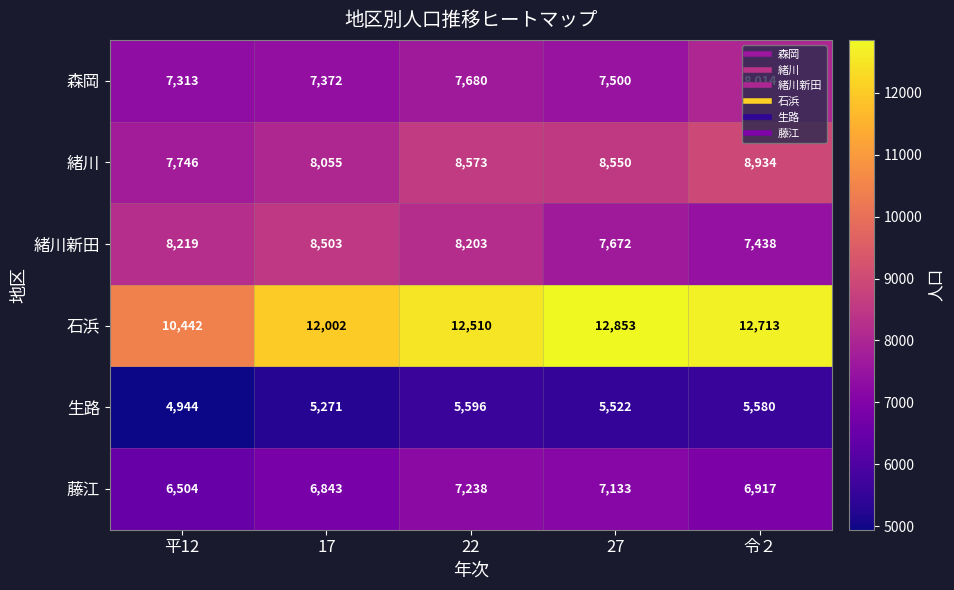

The 藤江 series shows 2846 at 令２. True or false?

False